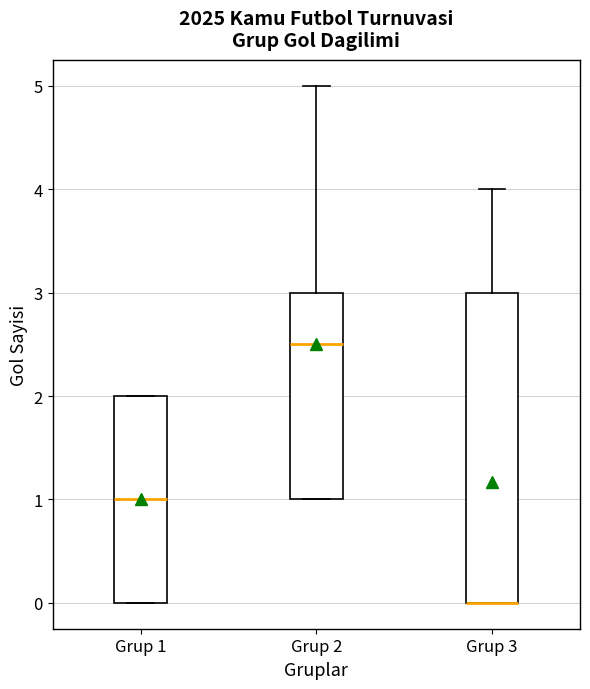

Where does the upper whisker of the box for Grup 3 end on the y-axis? The values are not printed on the chart, so give them approximately, as read against the axis.

4.0